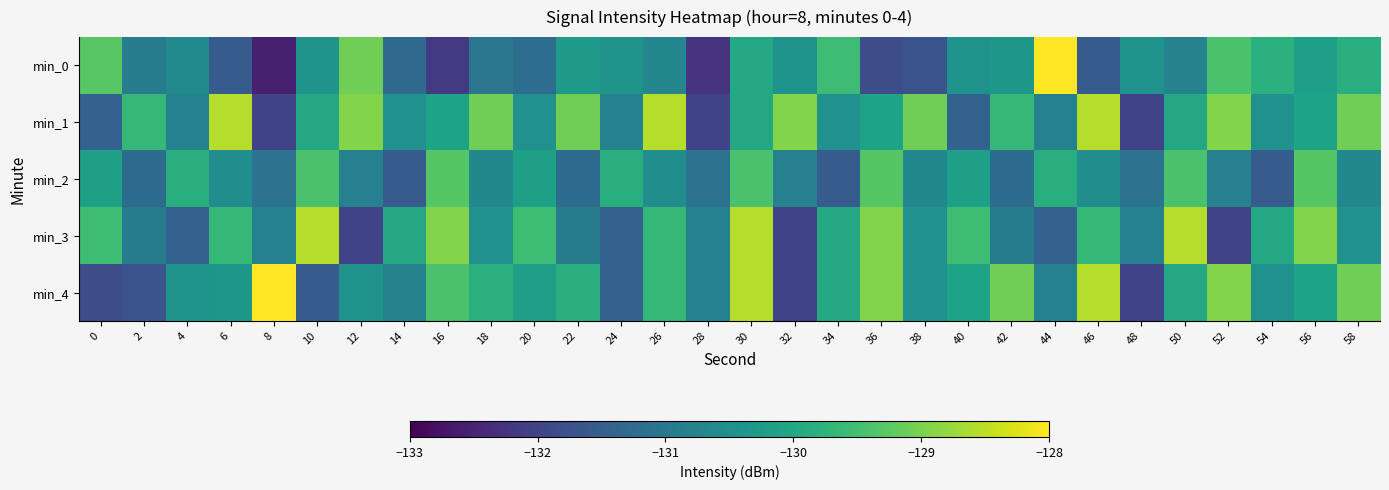

Which label corresponds to the largest value in the chart?

44